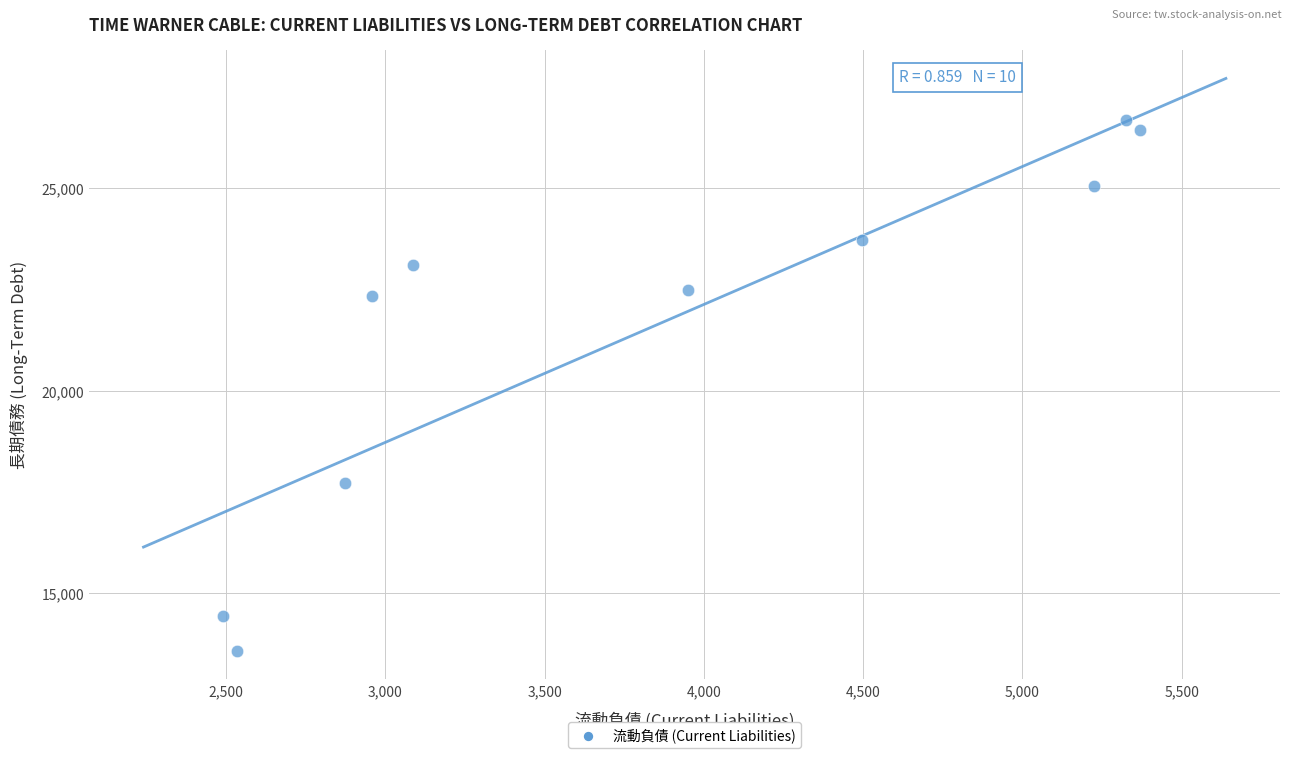

What Y value in the scatter plot is closest to 20133?

22331